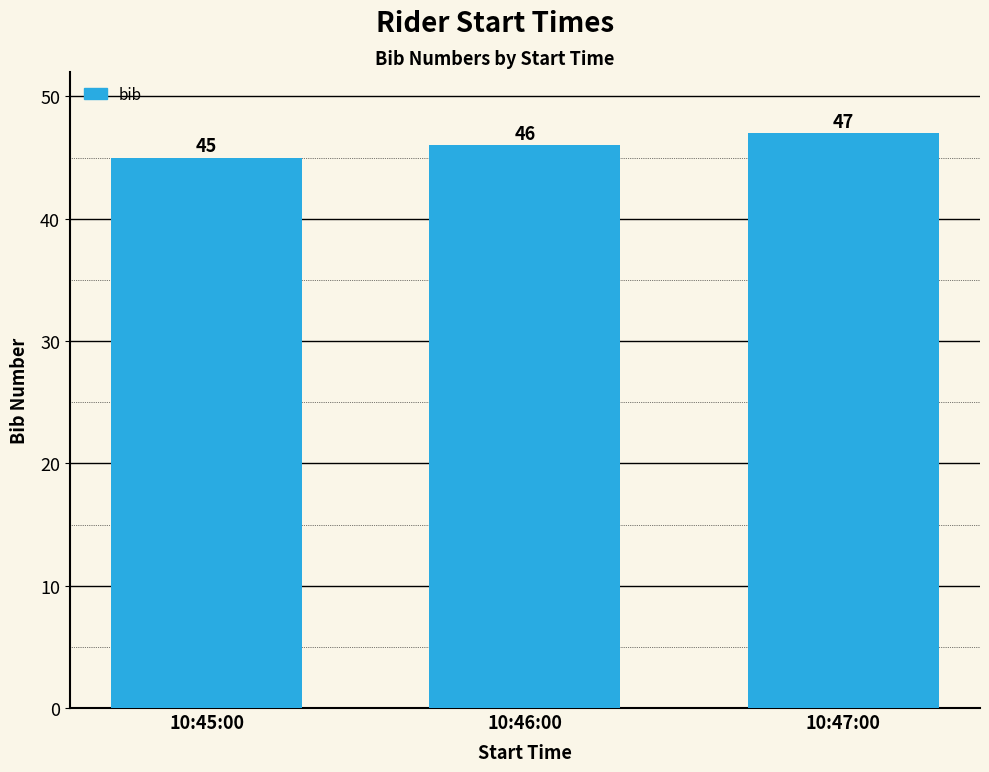

List the labels in order of value, smallest first.

10:45:00, 10:46:00, 10:47:00